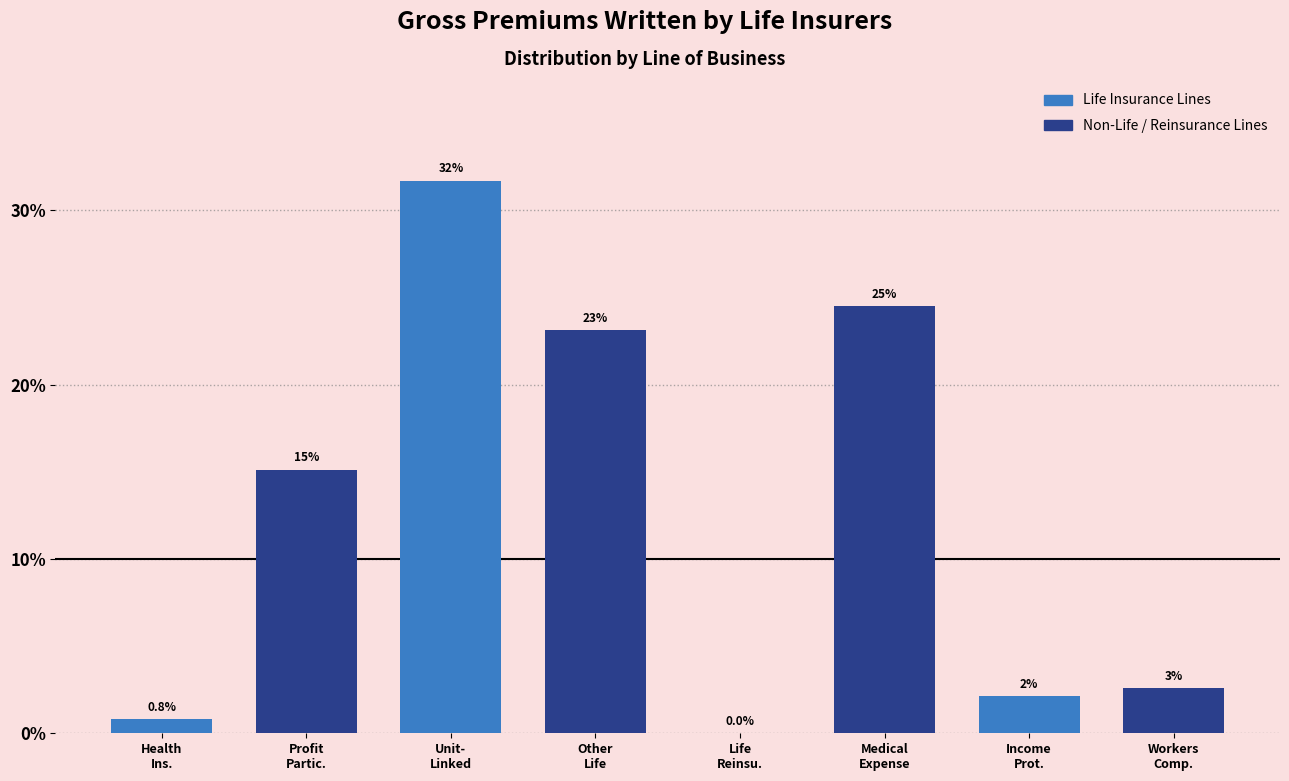

Are the bars horizontal?

No